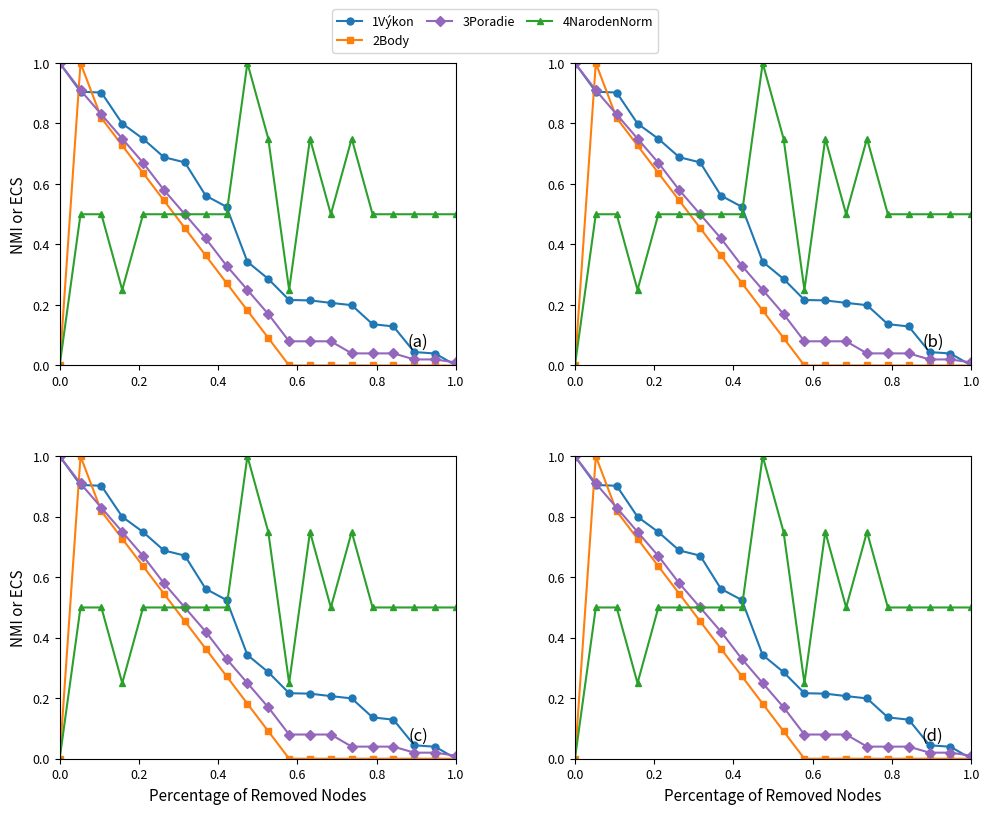

True or false: 4NarodenNorm and 2Body cross at least once.

True